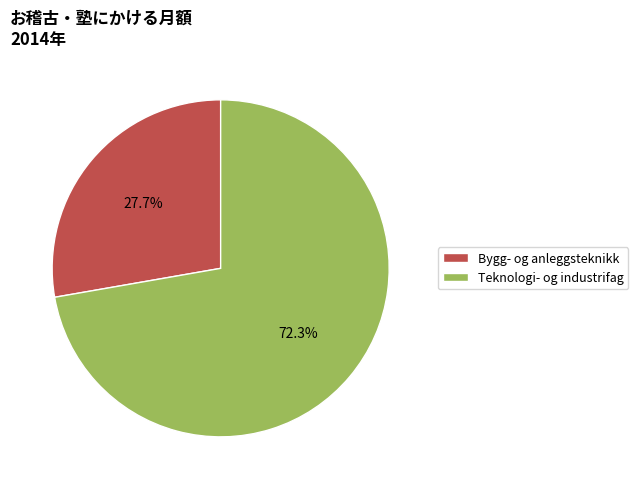

To the nearest percent, what is the combined percentage of Bygg- og anleggsteknikk and Teknologi- og industrifag?

100%